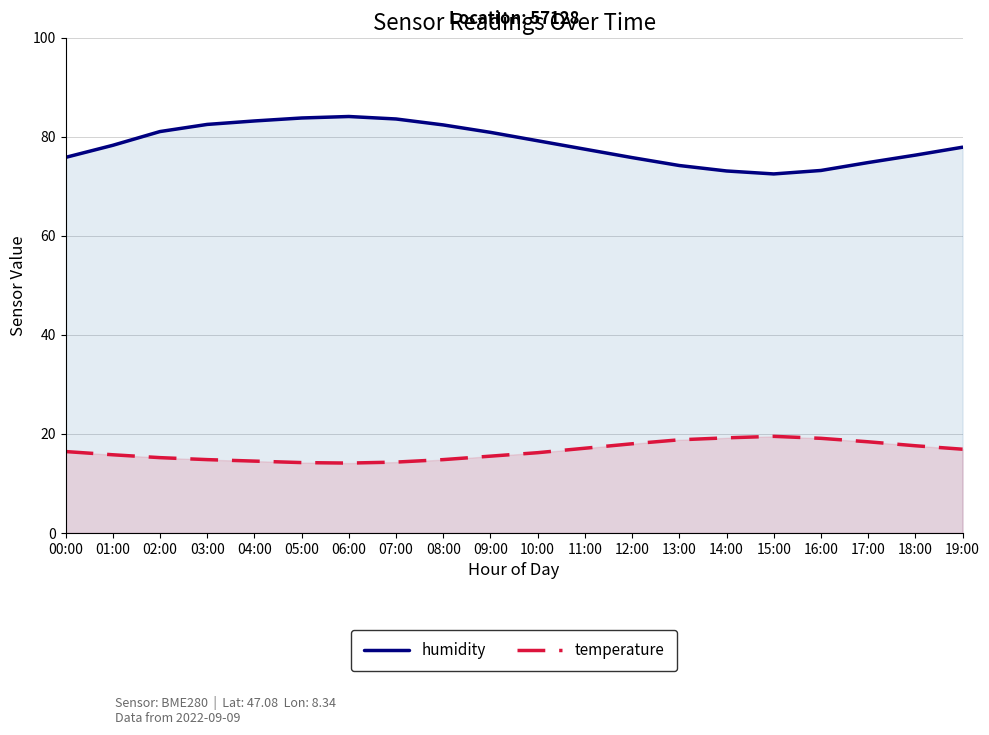

What is the difference between the temperature values at 01:00 and 14:00?

3.4